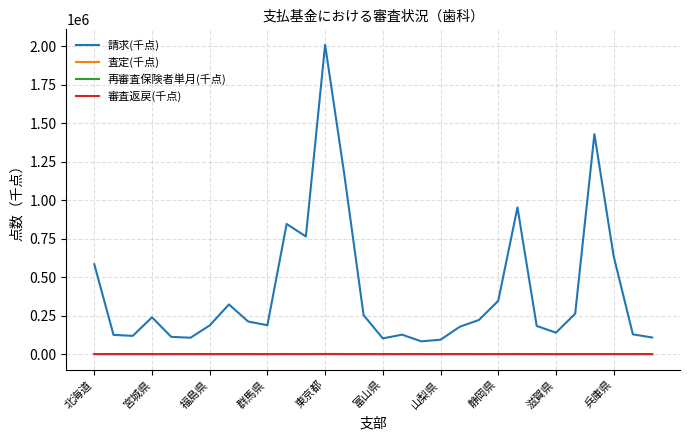

Which series ends up on top after the final intersection of 審査返戻(千点) and 査定(千点)?

査定(千点)